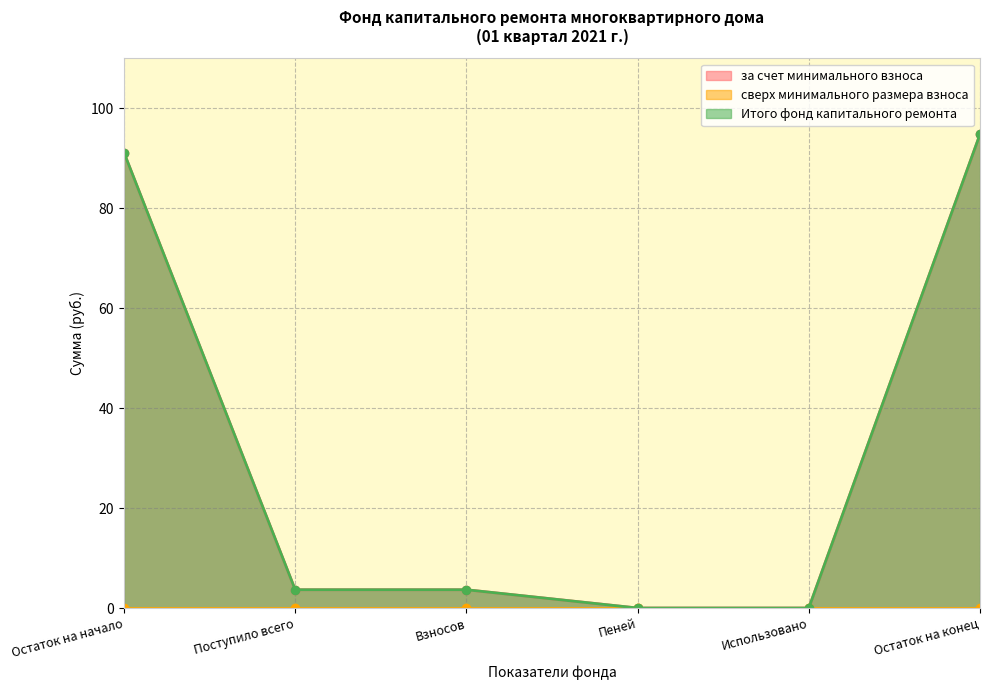

True or false: Итого фонд капитального ремонта has a value of 91.1 at Остаток на начало.

True